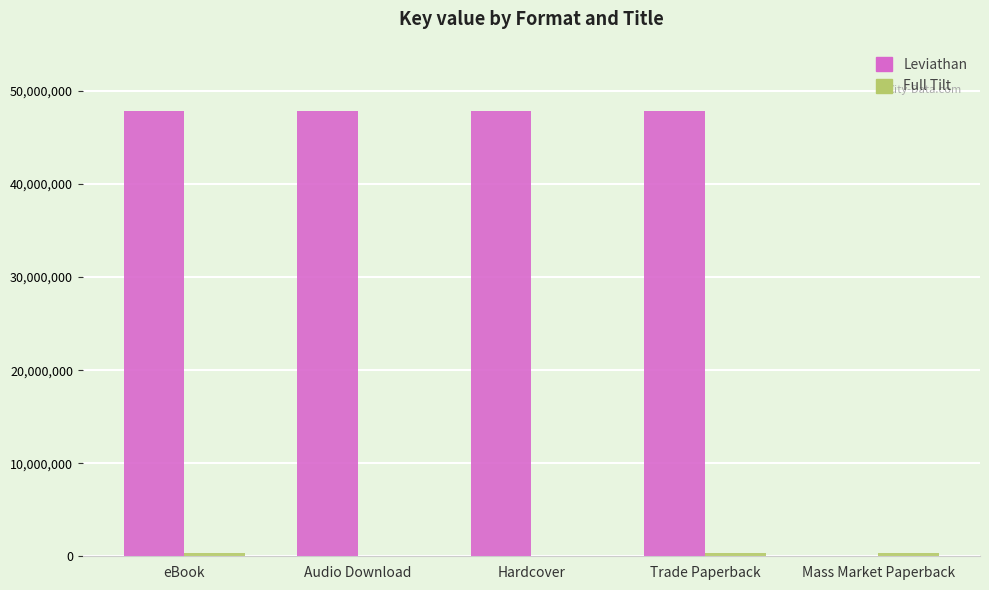

Between eBook and Mass Market Paperback, which series saw the biggest shift?

Leviathan